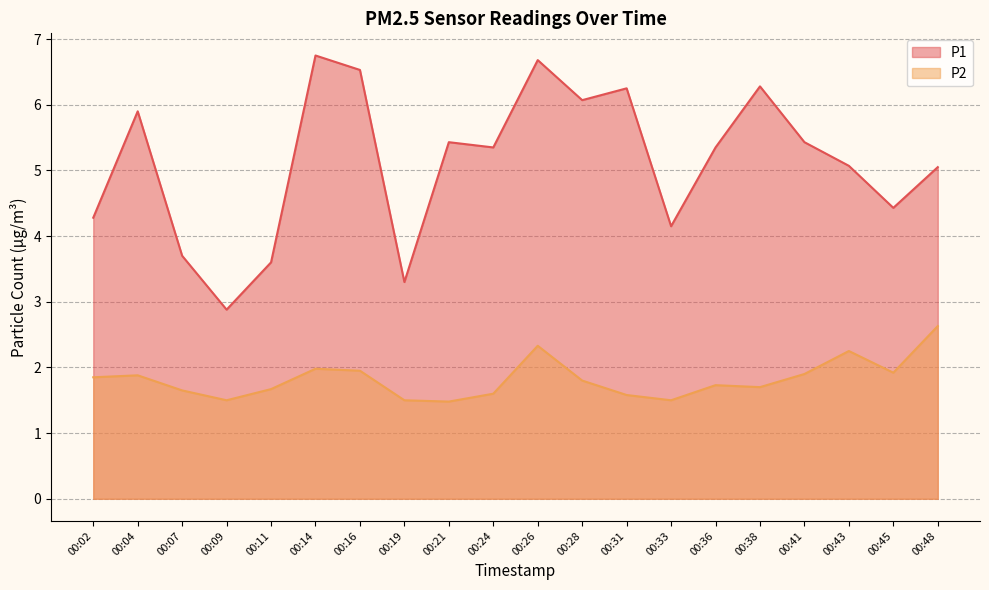

Which label corresponds to the largest value in the chart?

00:14